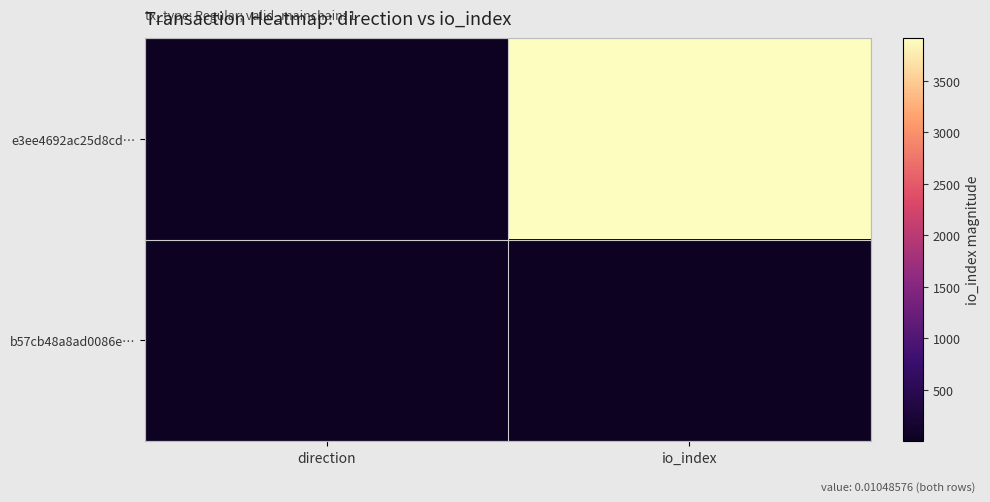

At which category is the sum across all series the highest?

io_index